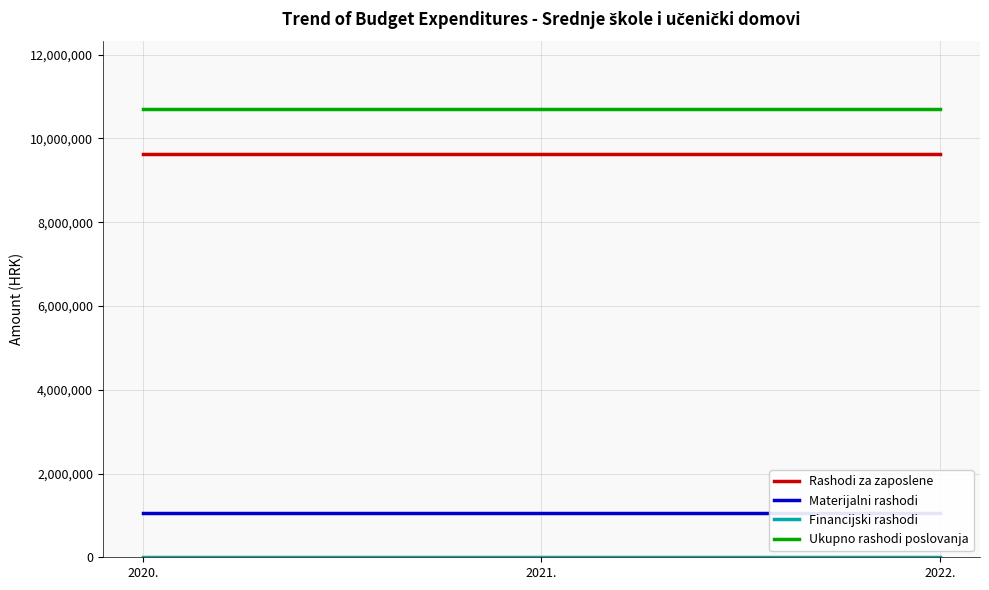

List the series in order of their peak value, lowest first.

Financijski rashodi, Materijalni rashodi, Rashodi za zaposlene, Ukupno rashodi poslovanja